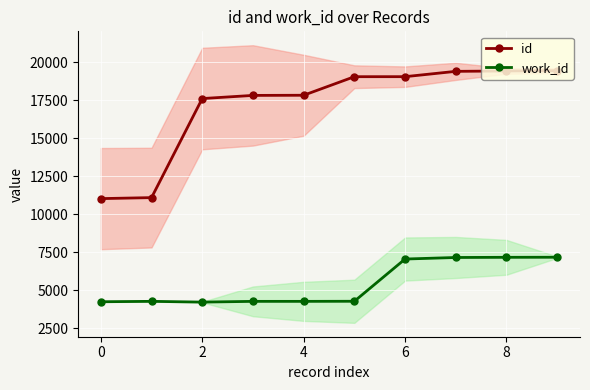

What are all the series names shown in the legend?

id, work_id